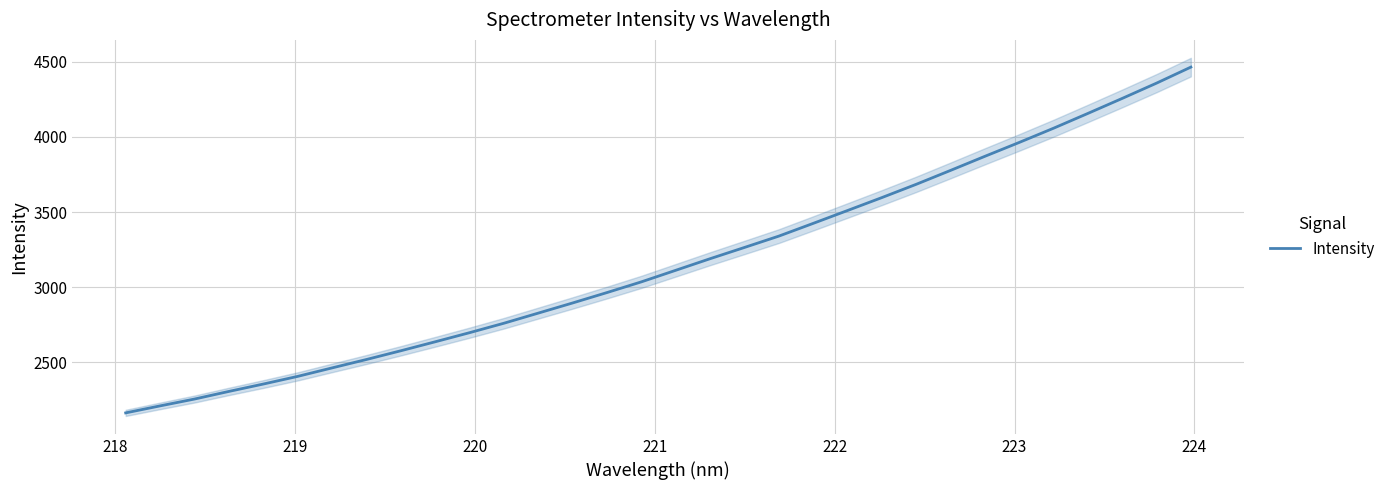

What is the label of the 31st point from the right?

218